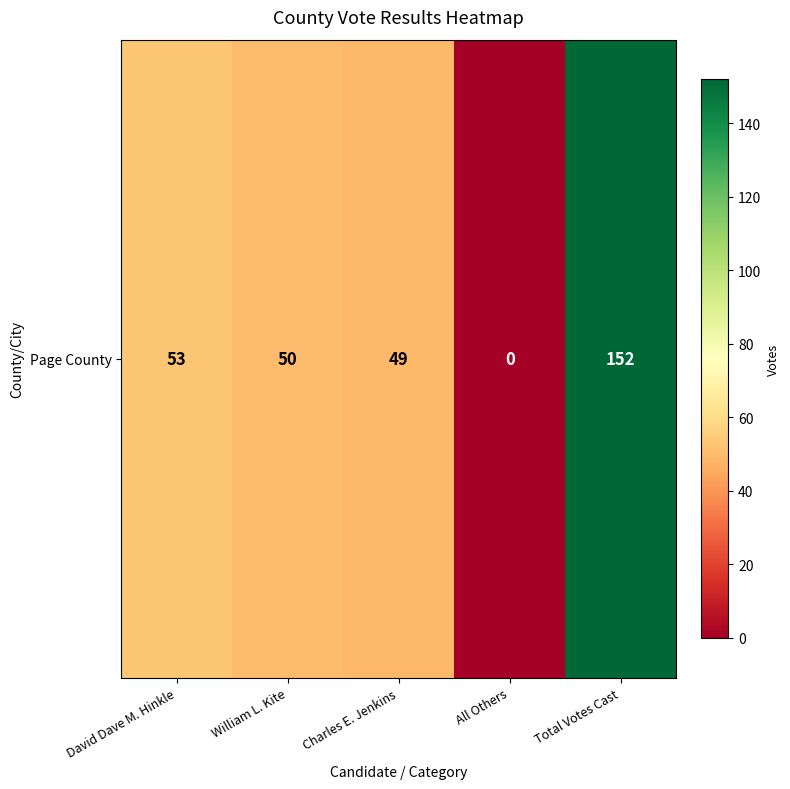

Rank the categories by value from highest to lowest.

Total Votes Cast, David Dave M. Hinkle, William L. Kite, Charles E. Jenkins, All Others